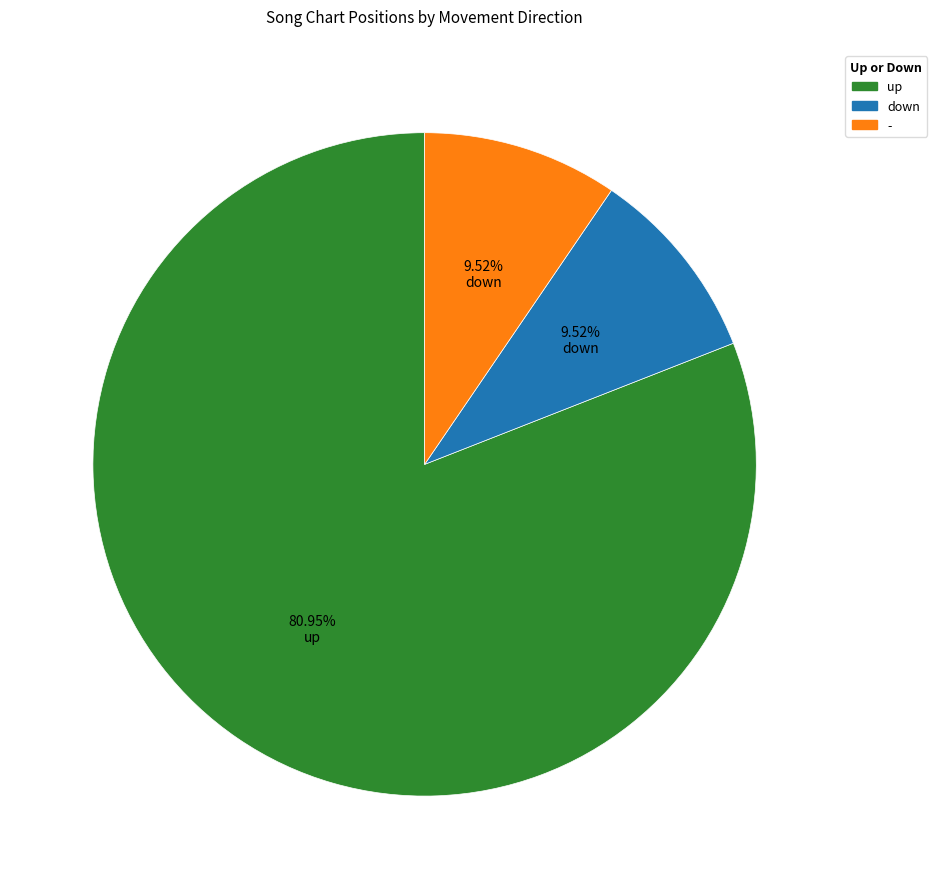

Combined, do down and up account for over 50%?

Yes